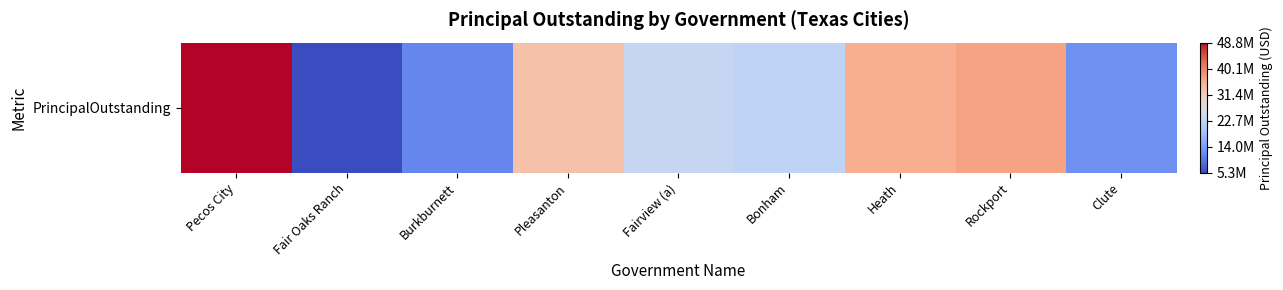

What is the sum of all values?

229097000